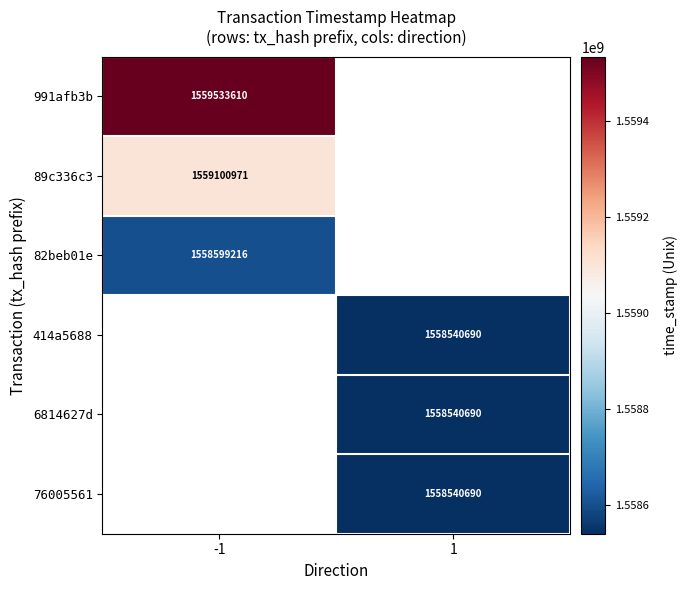

What is the maximum value shown in the chart?

1559533610.0